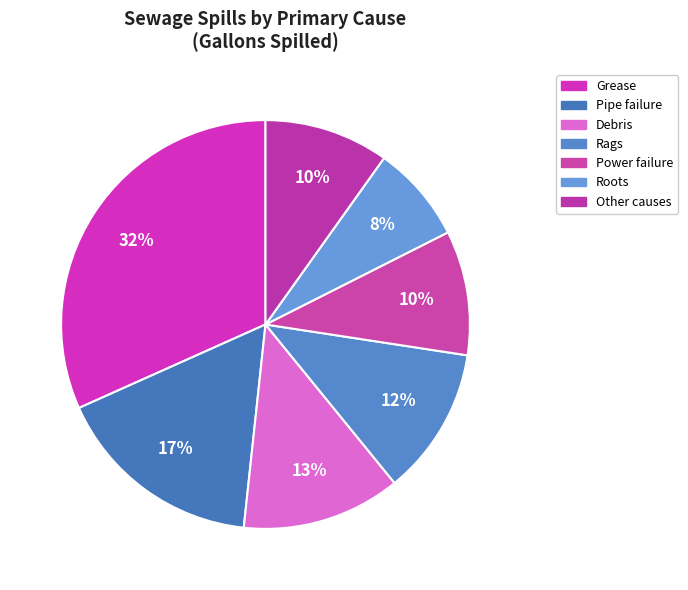

How many segments does this pie chart have?

7